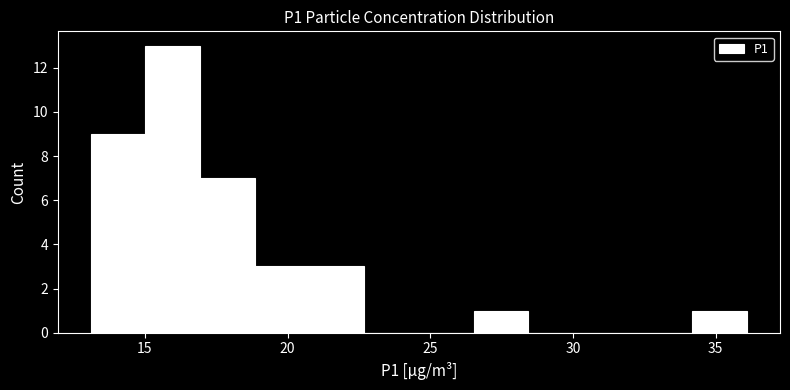

Around what value on the x-axis is the tallest bar? Give the approximate position of its centre, as read against the axis.

16.0